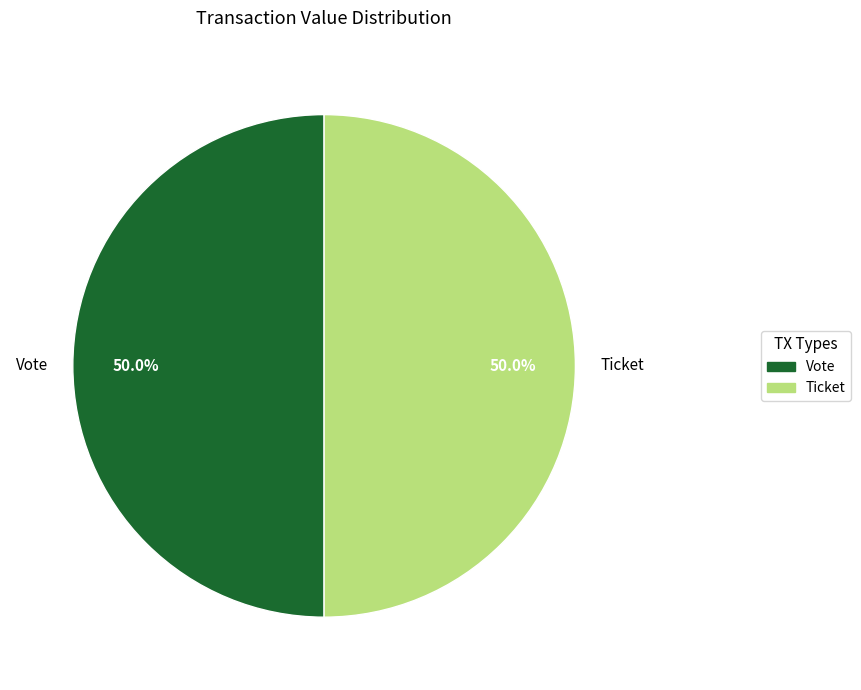

What percentage do Vote and Ticket together represent?

100.0%